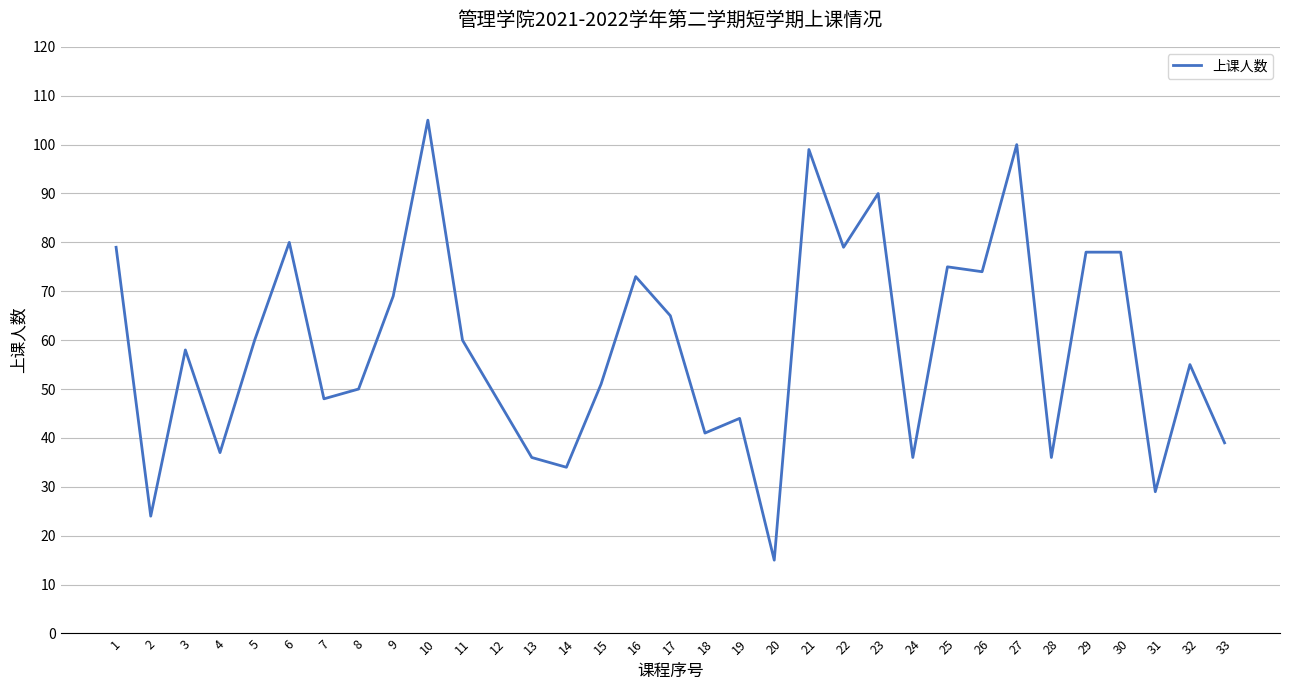

The value at 8 is 20. True or false?

False